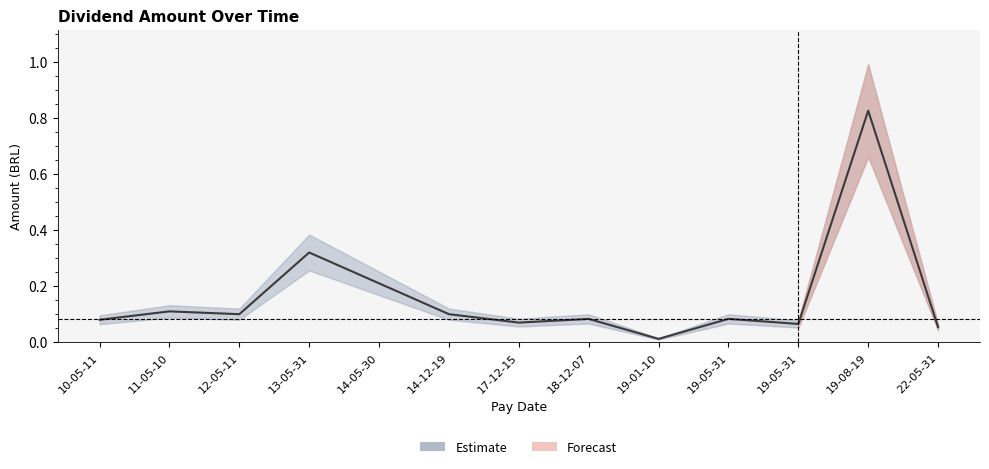

What is the label of the 5th point from the right?

19-01-10